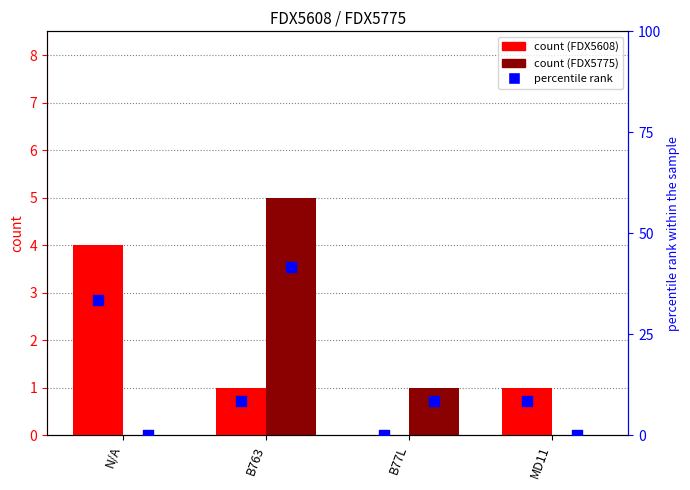

Which series has the widest spread of Y values?

percentile rank (FDX5775)